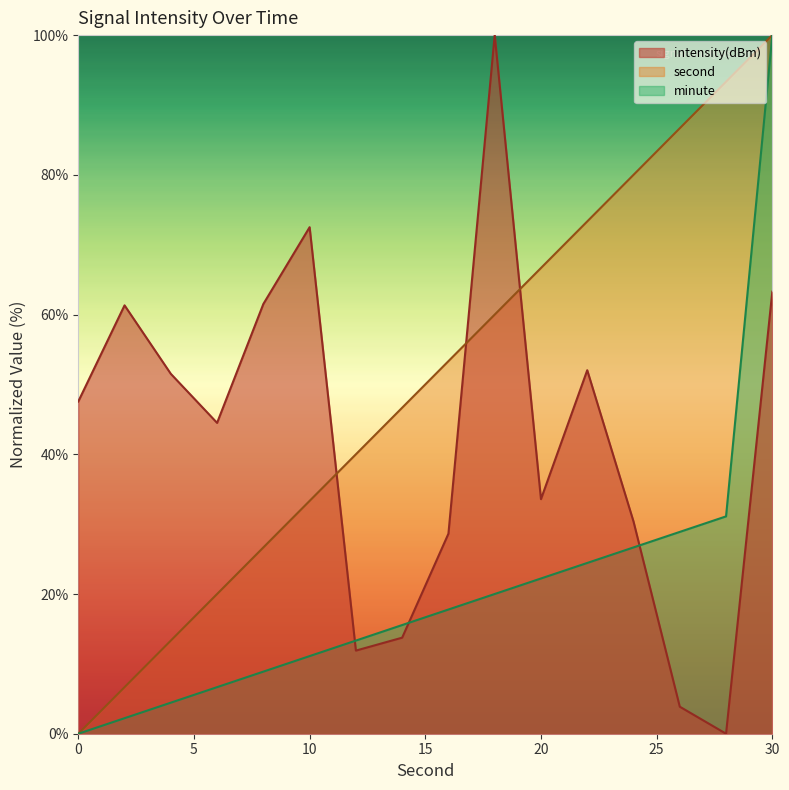

At which category does intensity(dBm) reach its first local valley?

6